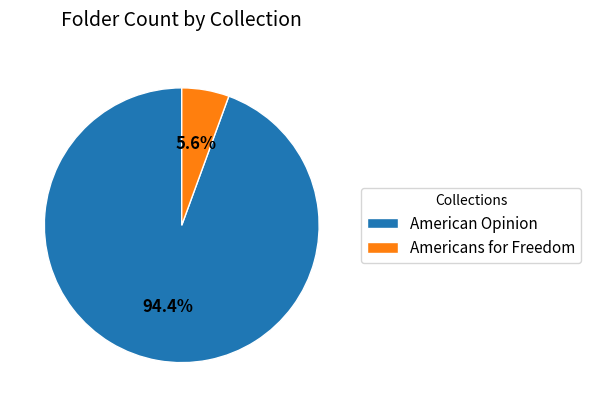

How much of the chart is everything except American Opinion?

5.6%